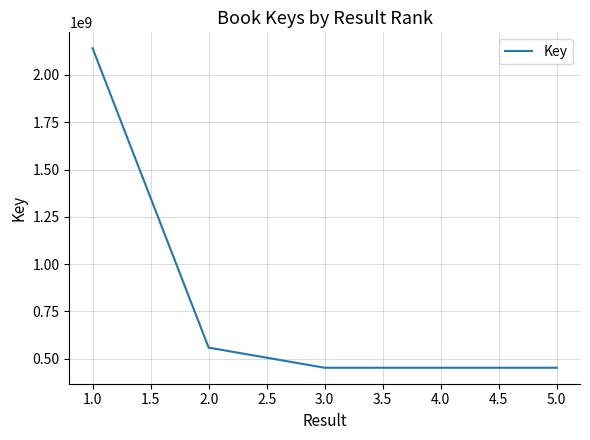

What is the ratio of the value at 1.0 to the value at 3.0?

4.7